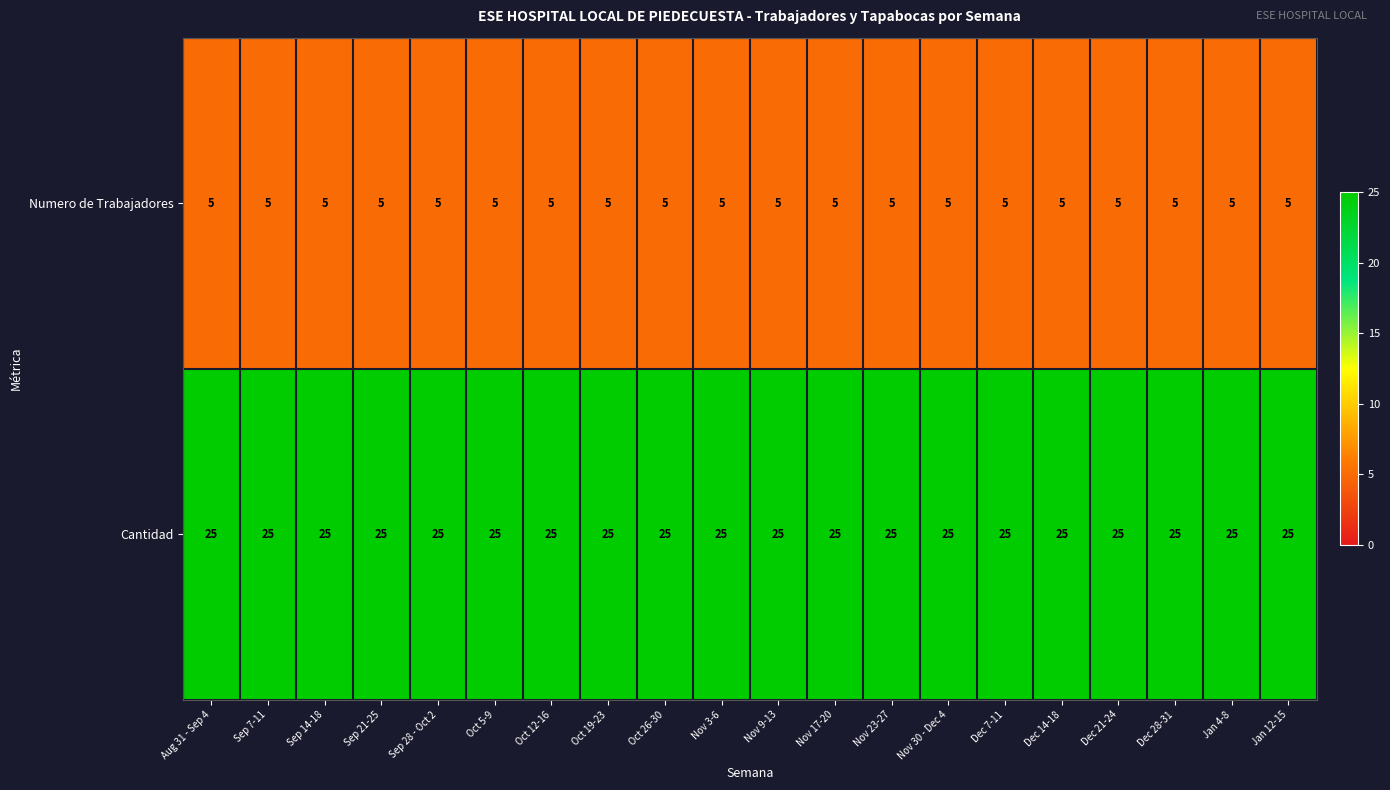

Is the value of Cantidad at Dec 7-11 greater than the value of Numero de Trabajadores at Sep 7-11?

Yes